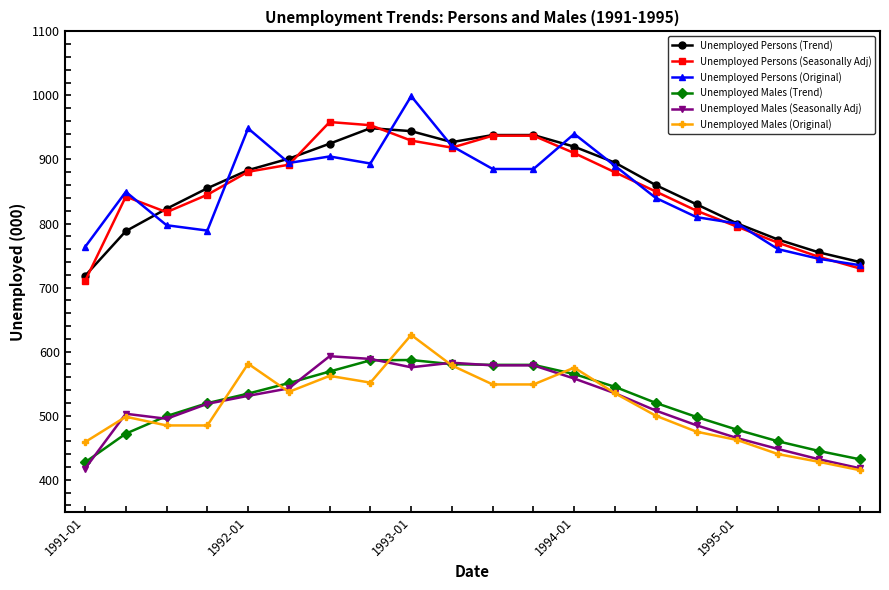

What is the value of the Unemployed Males (Seasonally Adj) point at the 7th from the left?

592.9